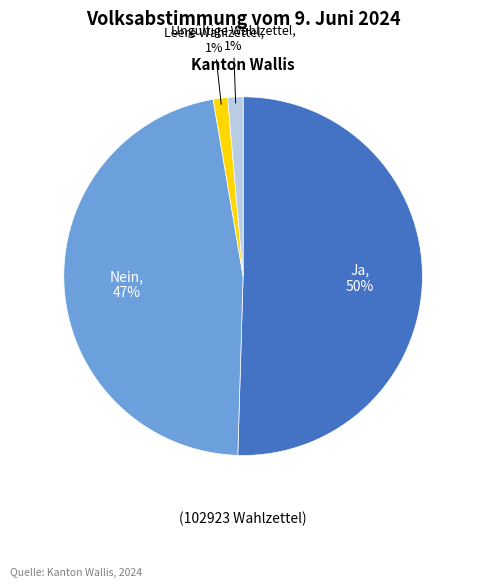

To the nearest percent, what is the difference between the largest and smallest slice percentages?

49%